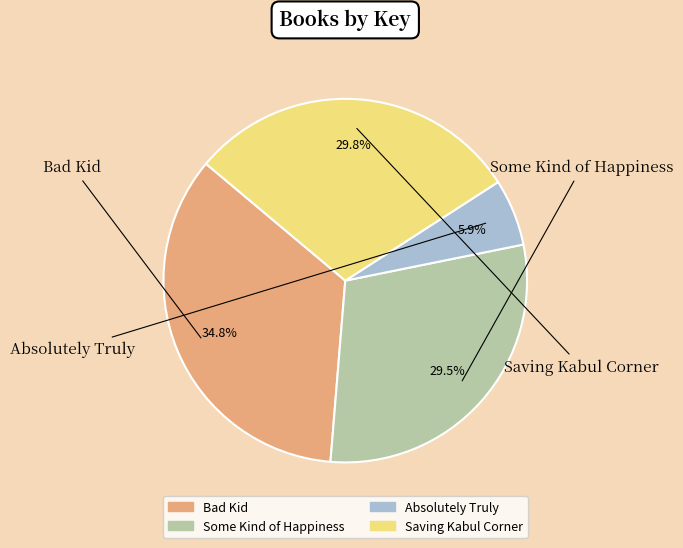

Is there any slice that represents more than half of the pie?

No